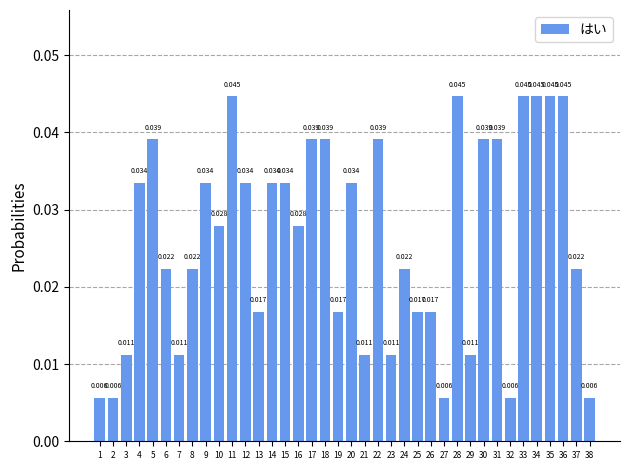

How many bars are there in total?

38